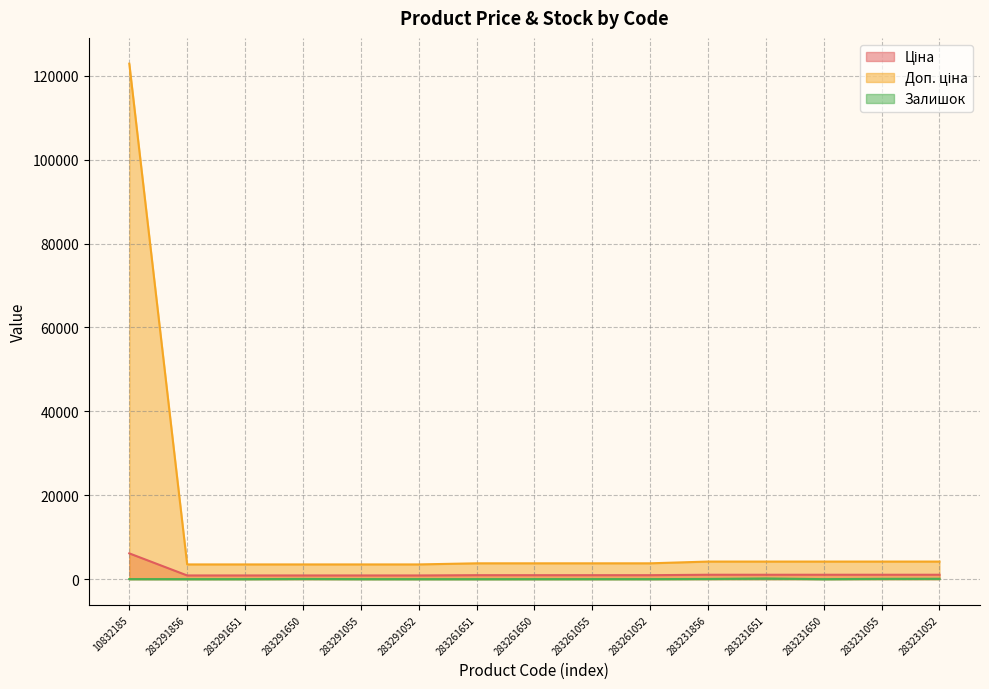

Reading right to left, list all the values displayed in this chart.

Ціна: 1047.2	1047.2	1047.2	1047.2	1047.2	943.2	943.2	943.2	943.2	877.0	877.0	877.0	877.0	877.0	6143.2
Доп. ціна: 4188.7	4188.7	4188.7	4188.7	4188.7	3772.7	3772.7	3772.7	3772.7	3507.9	3507.9	3507.9	3507.9	3507.9	122865.0
Залишок: 85.0	68.0	0.0	152.0	44.0	8.0	9.0	6.0	1.0	3.0	7.0	43.0	4.0	4.0	14.0